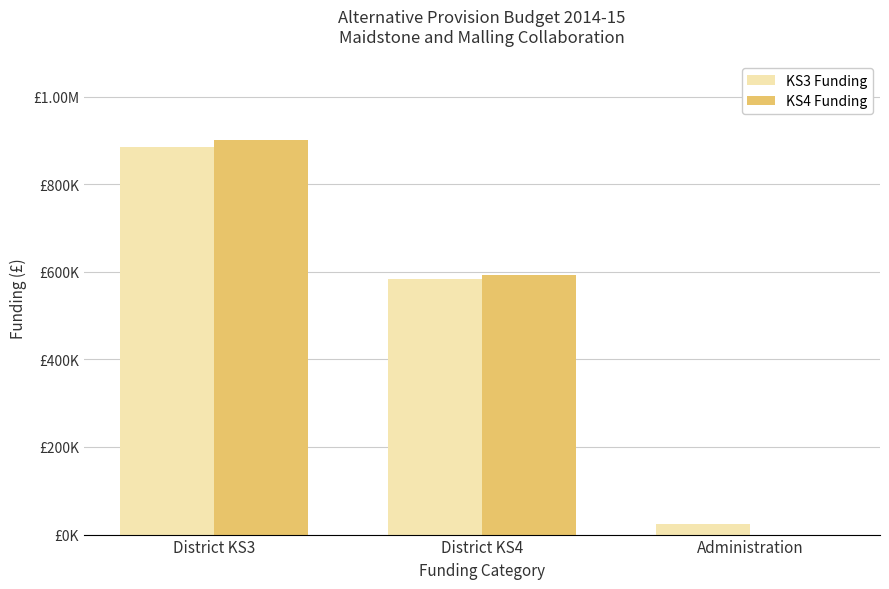

What position from the right is District KS3?

3